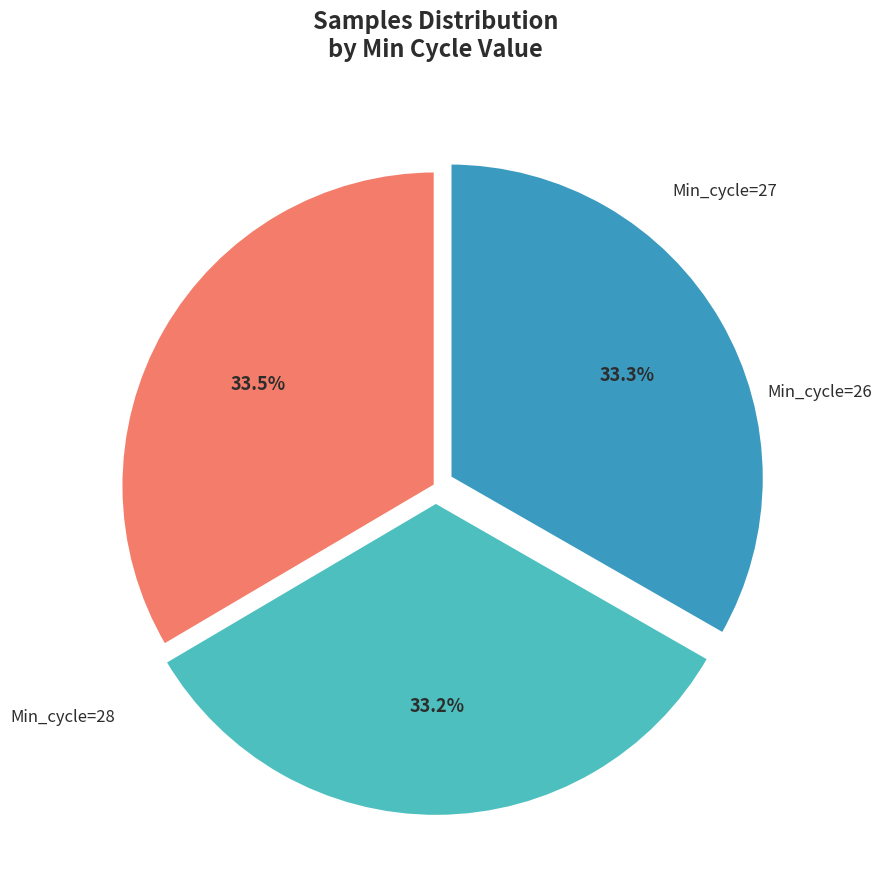

Approximately how many times larger is the value at Min_cycle=26 compared to Min_cycle=28?

1.0